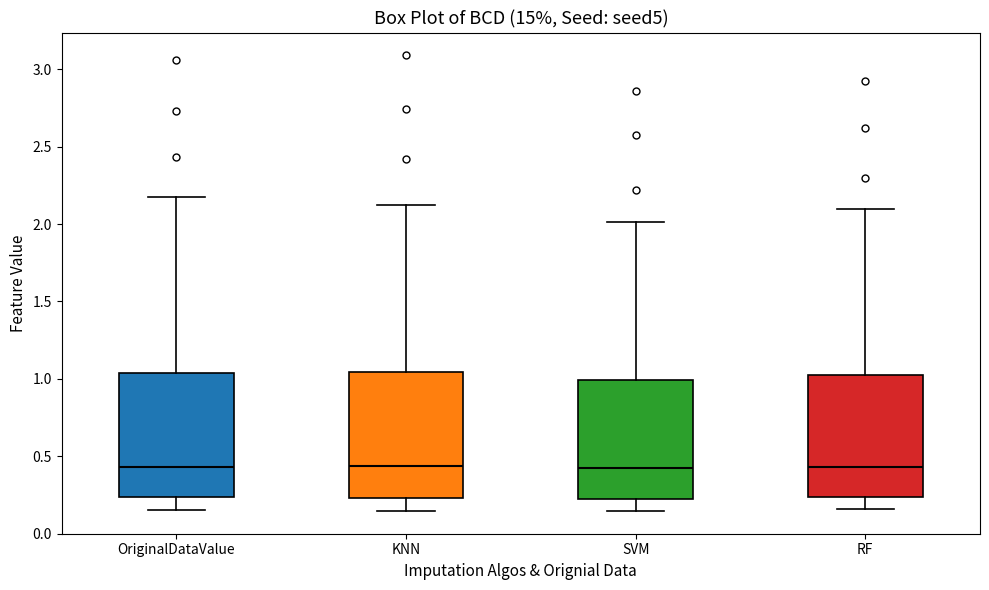

Reading left to right, transcribe this box plot: for each box, give where its median line is, the range the box spans, and where its two whiskers end, as read against the y-axis. The values are not printed on the chart, so give them approximately, as read against the axis.

OriginalDataValue: median 0.45, box 0.25 to 1.05, whiskers 0.15 to 2.15
KNN: median 0.45, box 0.25 to 1.05, whiskers 0.15 to 2.15
SVM: median 0.40, box 0.20 to 1.00, whiskers 0.15 to 2.00
RF: median 0.45, box 0.25 to 1.00, whiskers 0.15 to 2.10